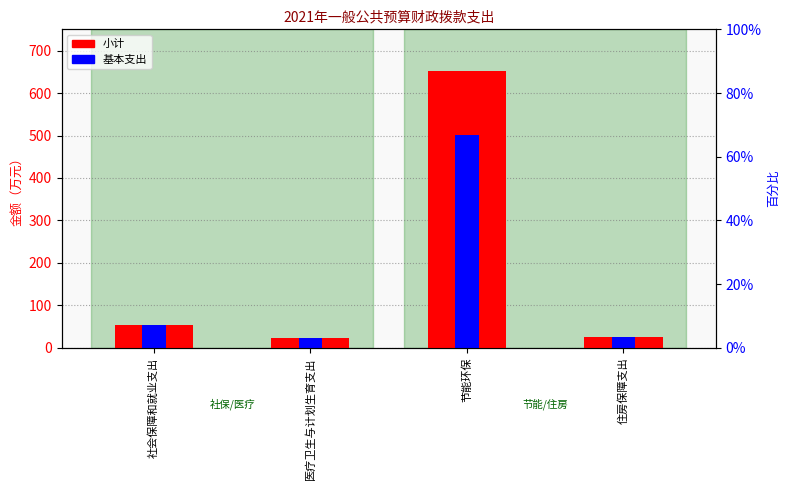

Reading left to right, extract all data points from this chart.

小计: 53.3	24.3	652.0	24.6
基本支出: 53.3	24.3	501.5	24.6